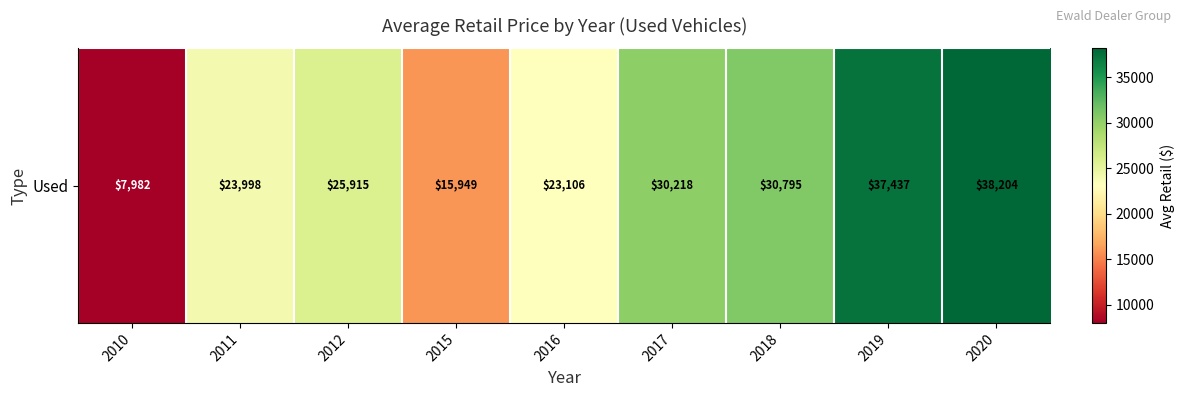

Rank the categories by value from lowest to highest.

2010, 2015, 2016, 2011, 2012, 2017, 2018, 2019, 2020